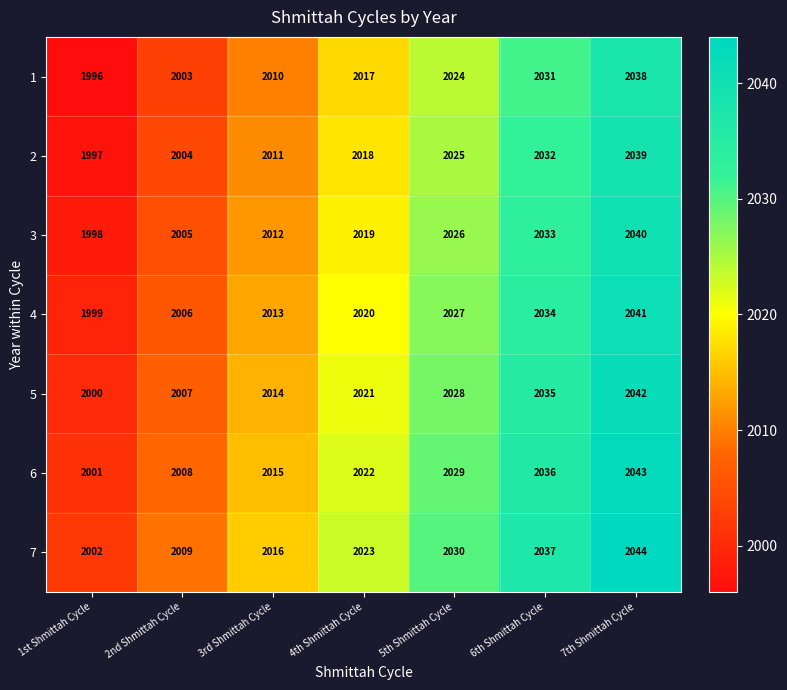

What is the smallest value displayed?

1996